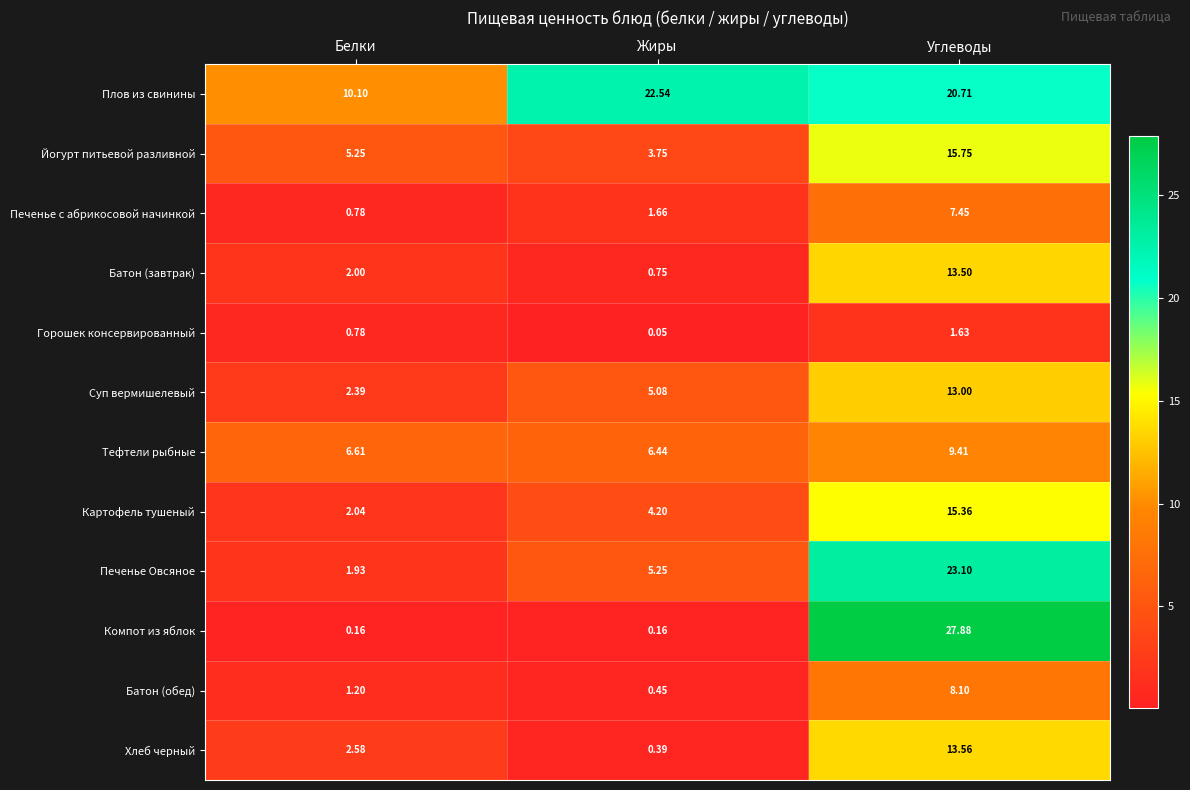

Between Жиры and Углеводы, which series saw the biggest shift?

Компот из яблок